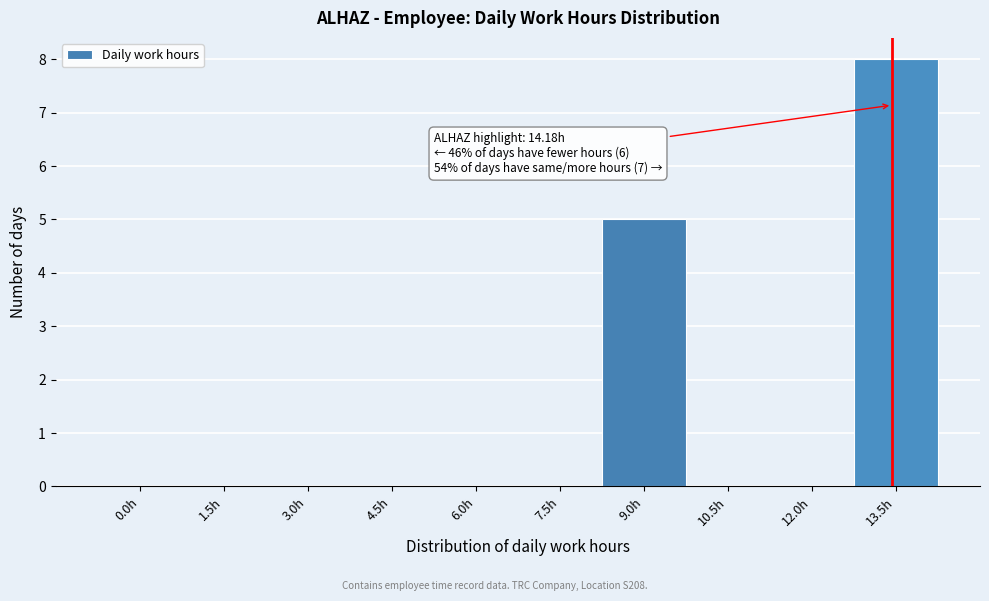

Reading left to right, extract all data points from this chart.

0.0h=0	1.5h=0	3.0h=0	4.5h=0	6.0h=0	7.5h=0	9.0h=5	10.5h=0	12.0h=0	13.5h=8